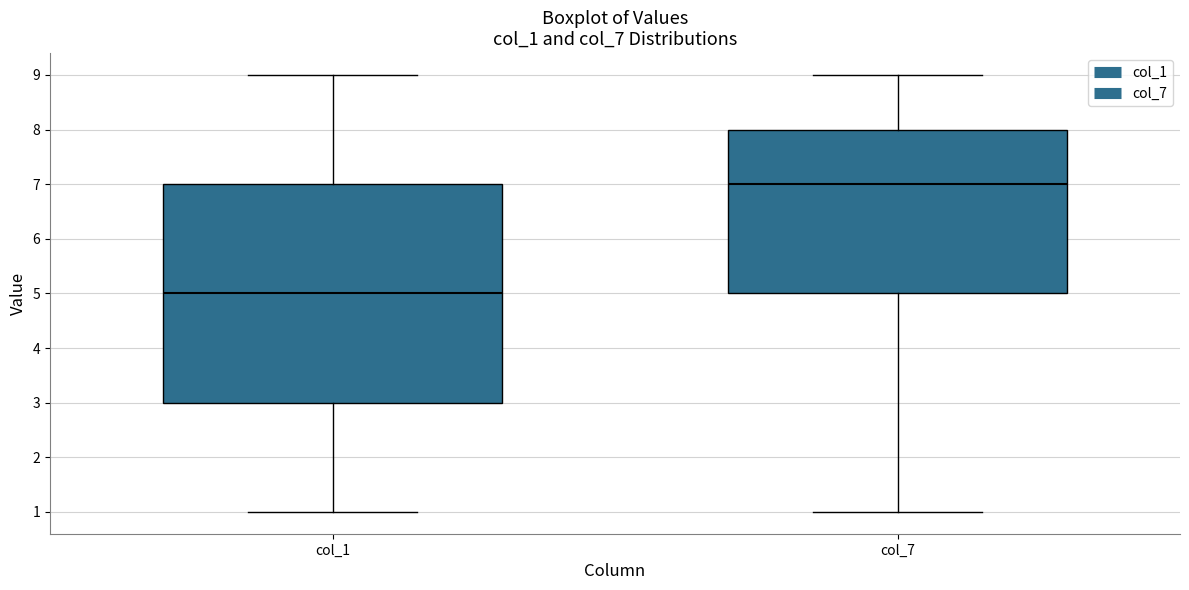

Comparing the boxes themselves (not the whiskers), which one is the tallest?

col_1